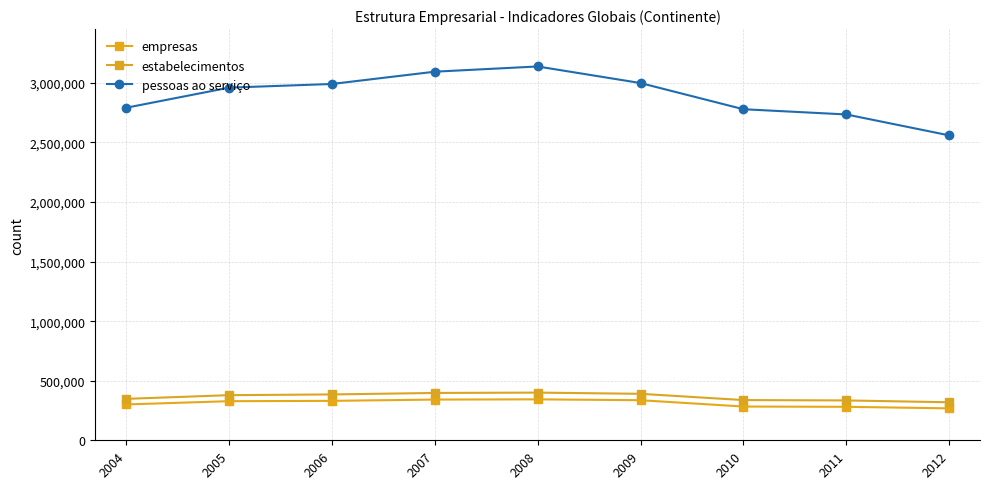

The value of empresas at 2006 is 330967. True or false?

True